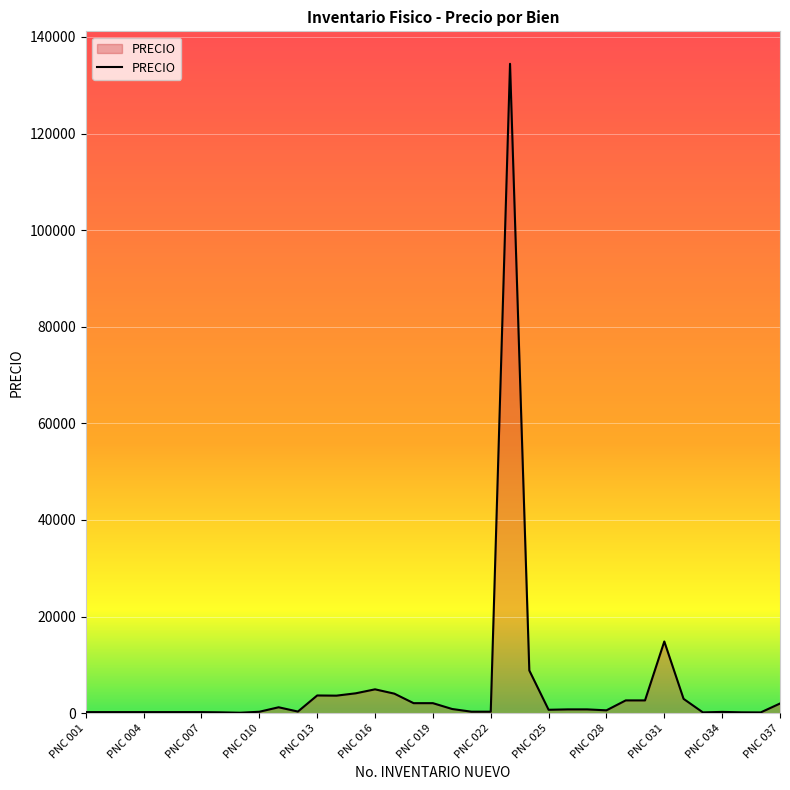

What is the greatest value displayed?

134449.0